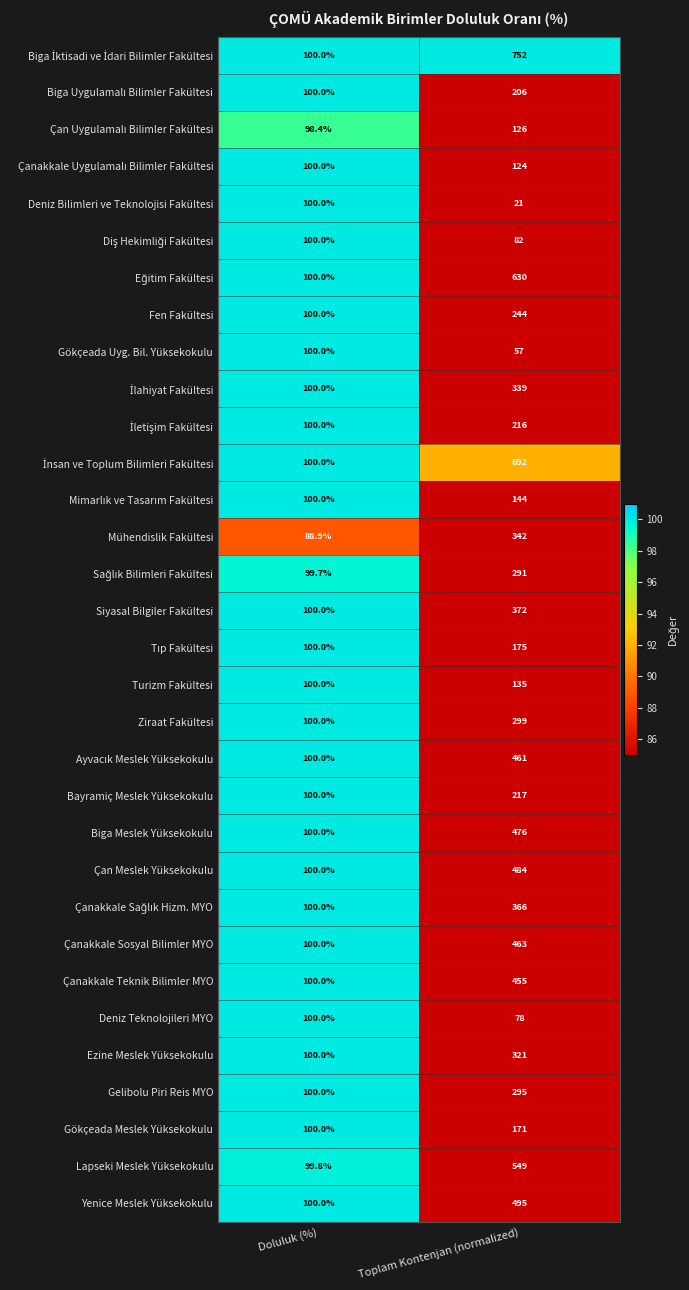

At which category is the sum across all series the highest?

Toplam Kontenjan (normalized)